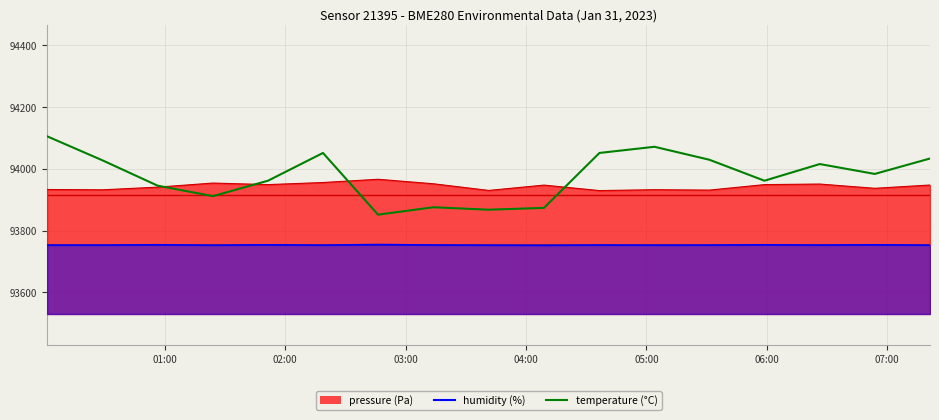

Count the number of categories in the chart.

17